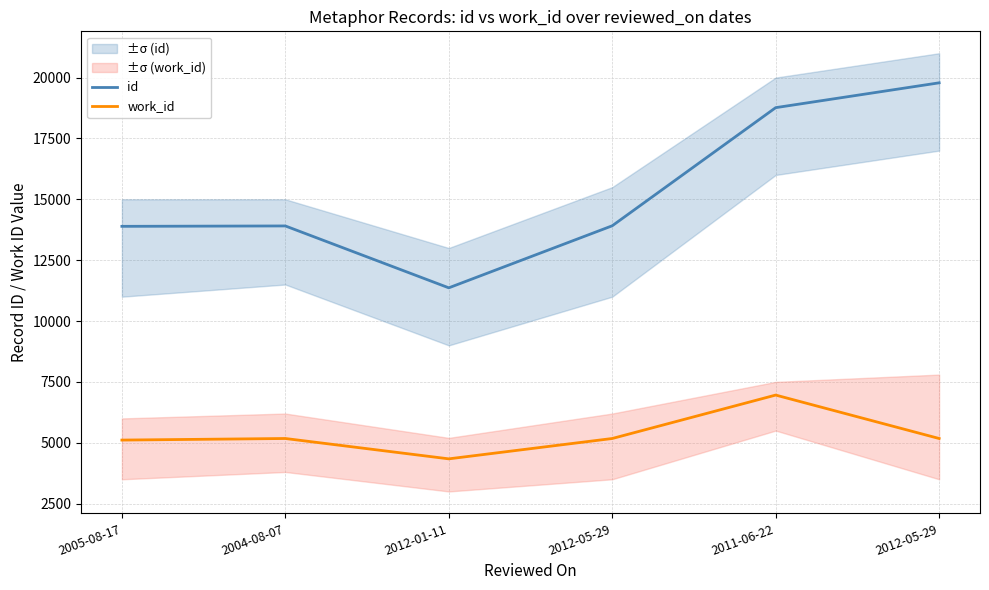

True or false: id and work_id intersect in this chart.

False